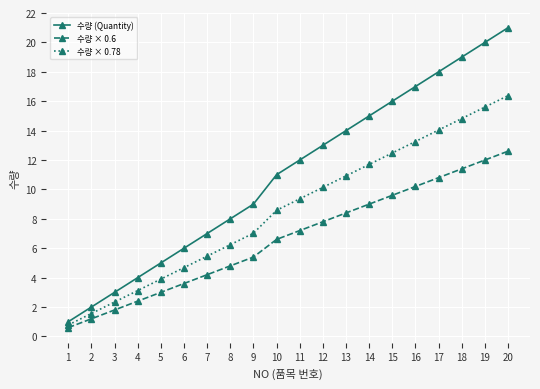

True or false: 수량 × 0.6 has more than 1 points higher than both neighbors.

False